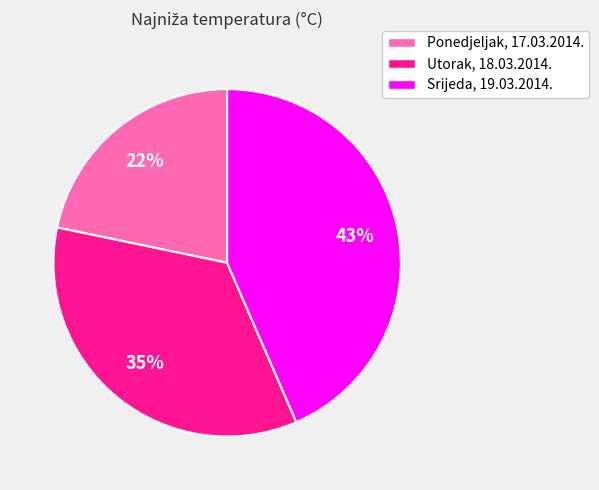

What percentage is the Srijeda, 19.03.2014. slice, to the nearest percent?

43%